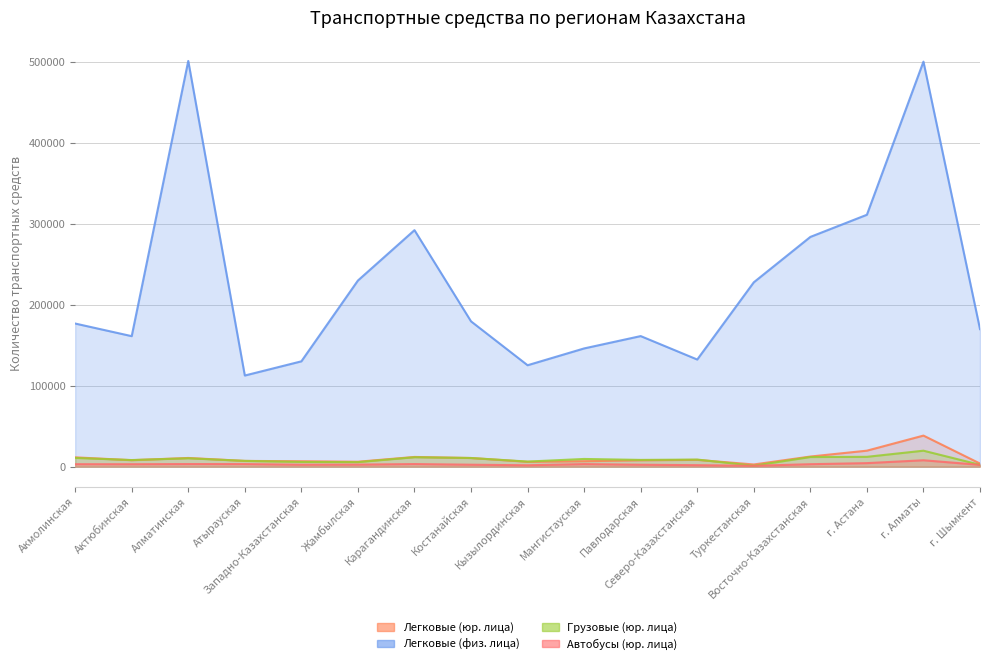

What are all the series names shown in the legend?

Легковые (юр. лица), Легковые (физ. лица), Грузовые (юр. лица), Автобусы (юр. лица)